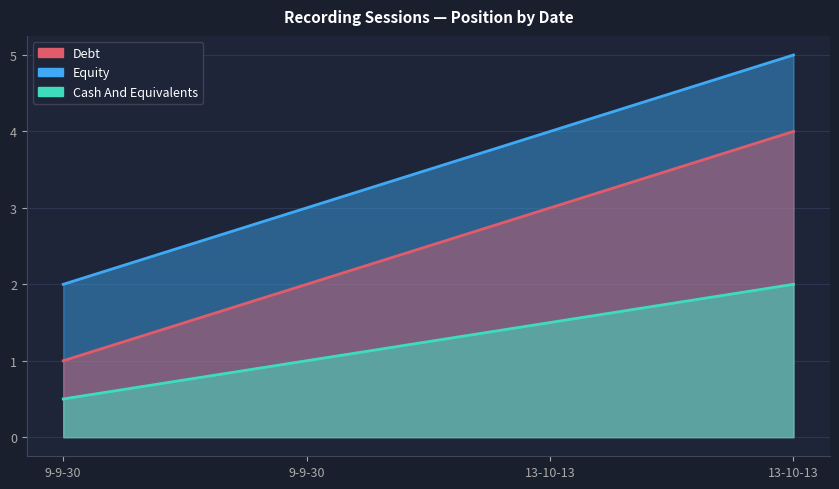

At which label does Debt reach its minimum?

9-9-30